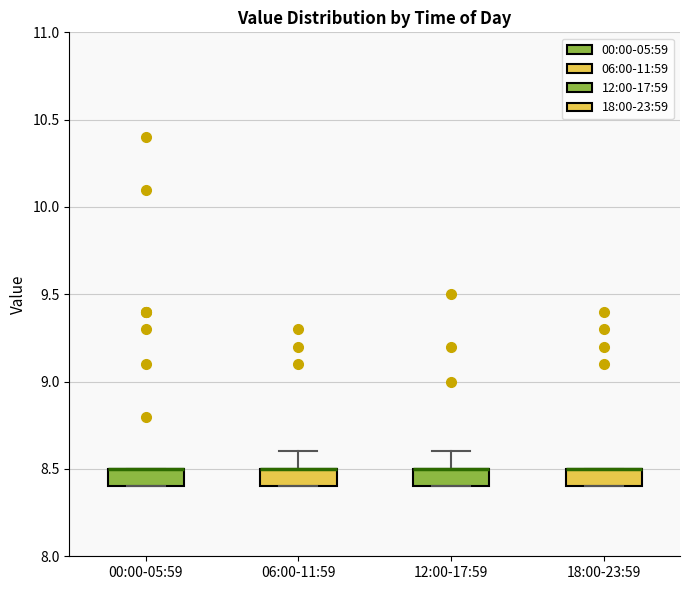

Where is the lower edge of the box for 06:00-11:59 on the y-axis? The values are not printed on the chart, so give them approximately, as read against the axis.

8.4